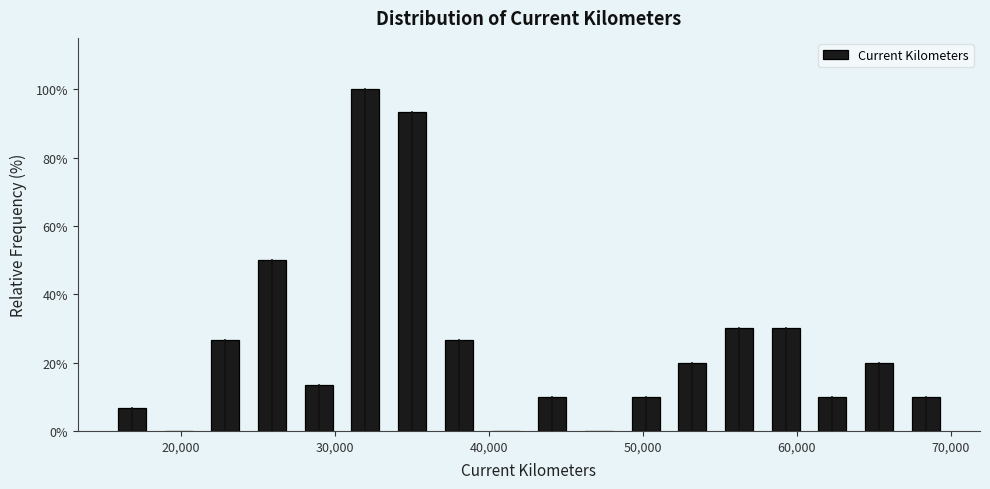

Around what value on the x-axis is the tallest bar? Give the approximate position of its centre, as read against the axis.

32000